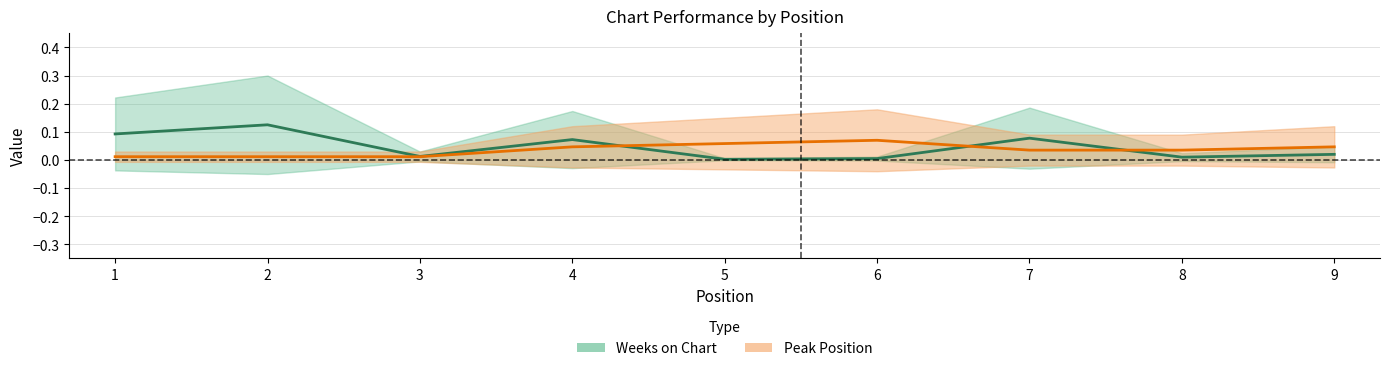

Rank the series by their maximum value, from highest to lowest.

Weeks on Chart, Peak Position